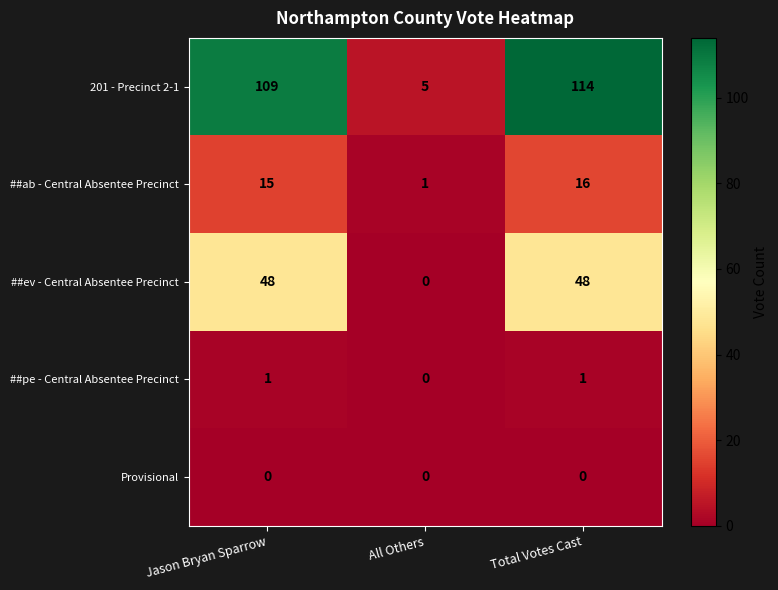

Is it true that ##ev - Central Absentee Precinct equals 48 at Jason Bryan Sparrow?

True